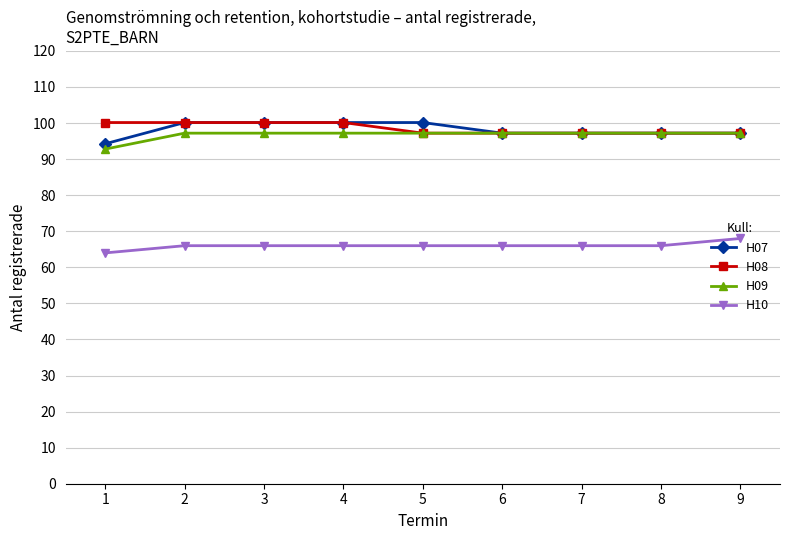

What is the total value across all series at 2?

363.5